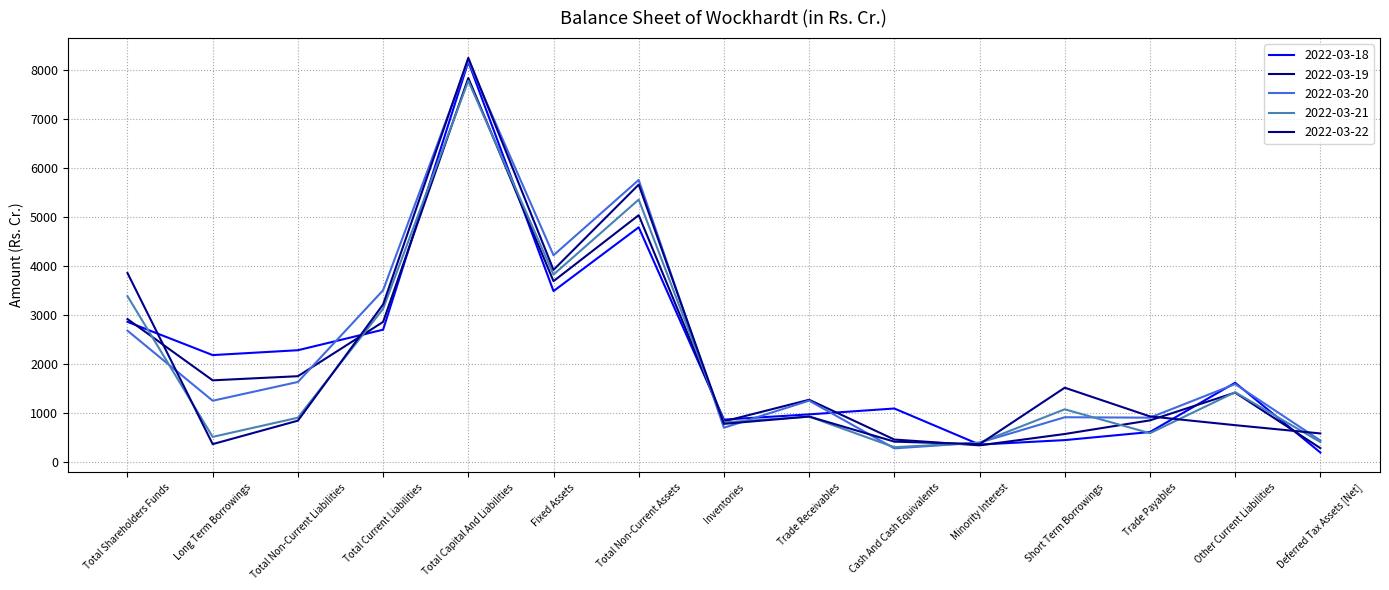

At which label does 2022-03-22 first exceed 918?

Total Shareholders Funds